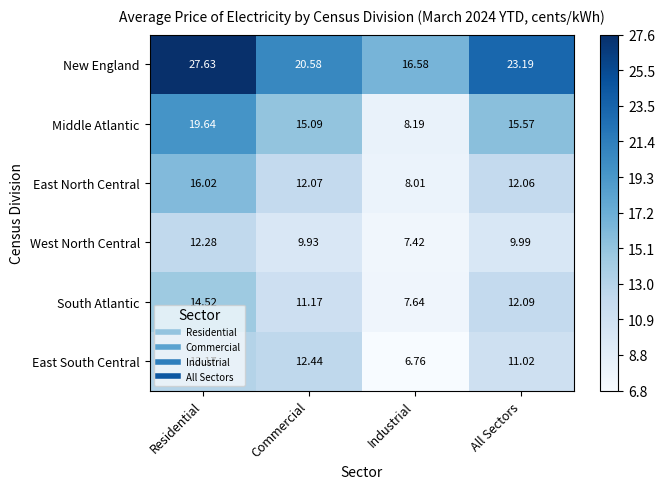

What is the total value across all series at Commercial?

81.3